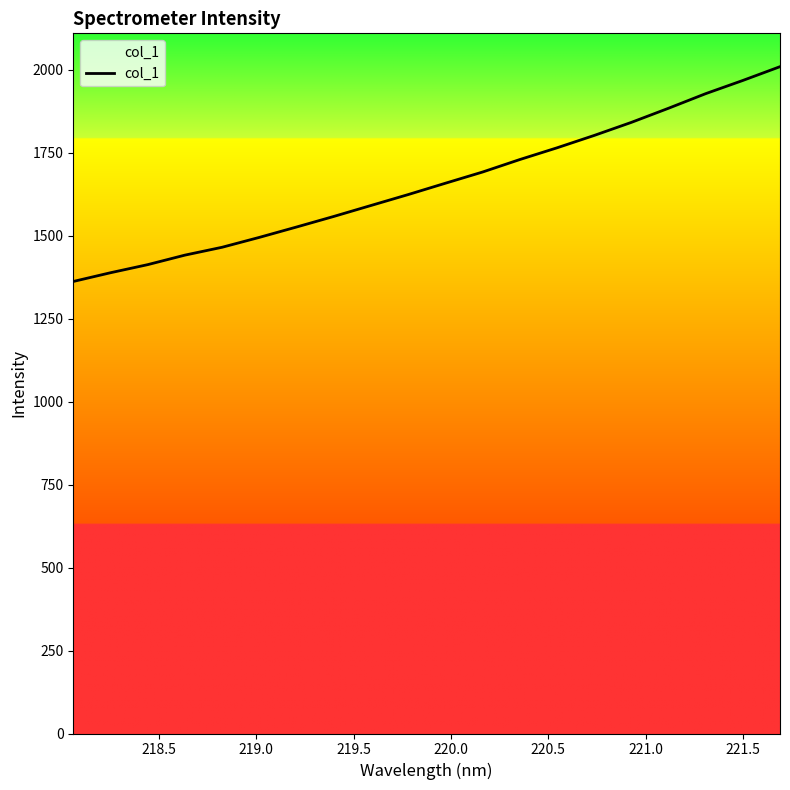

True or false: the data has more than 1 interior local peaks.

False